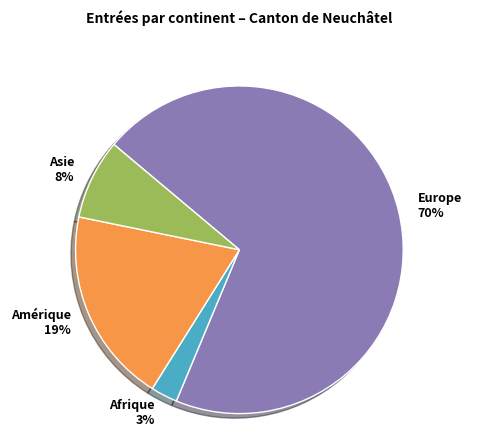

To the nearest percent, what portion does Afrique 3% represent?

3%